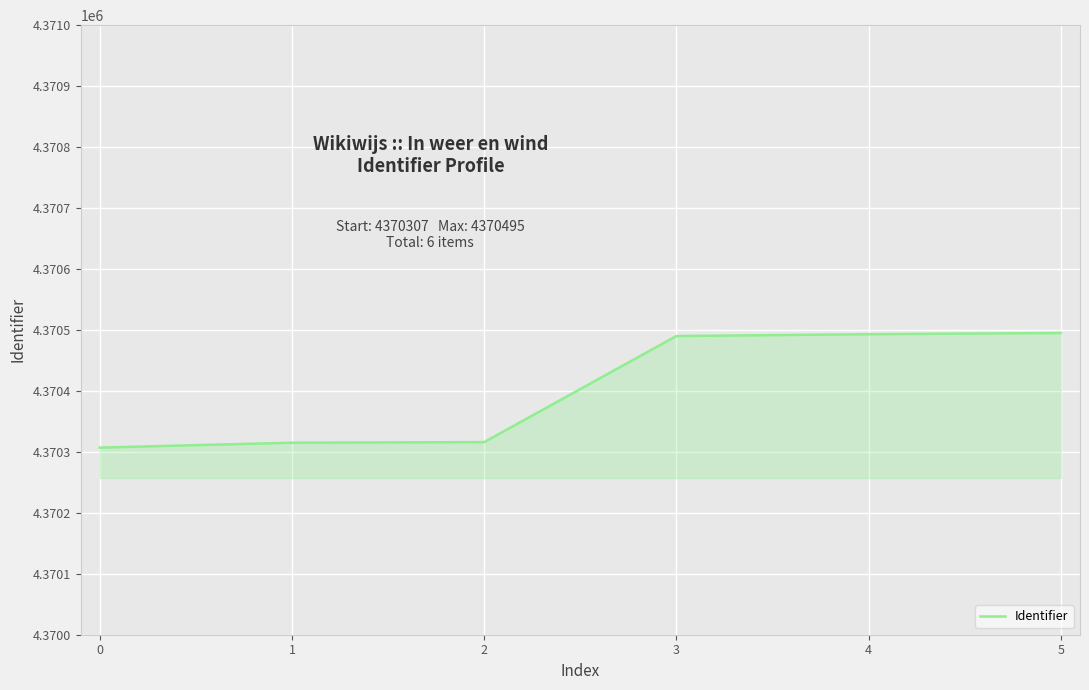

True or false: the data shows 7008553 at 0.

False